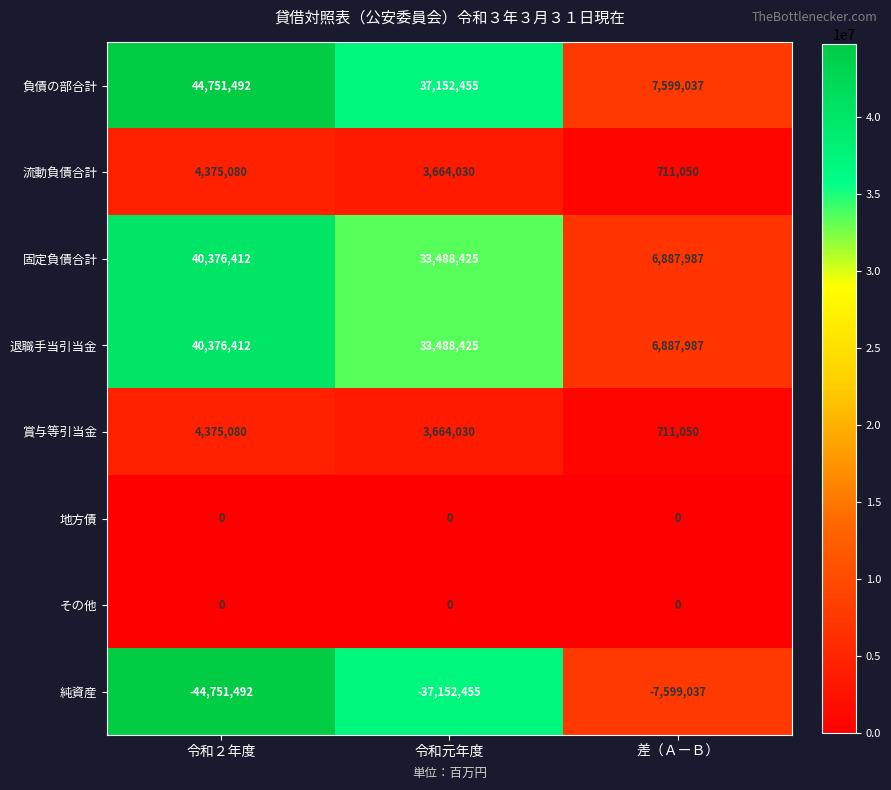

At which category is the sum across all series the highest?

令和２年度